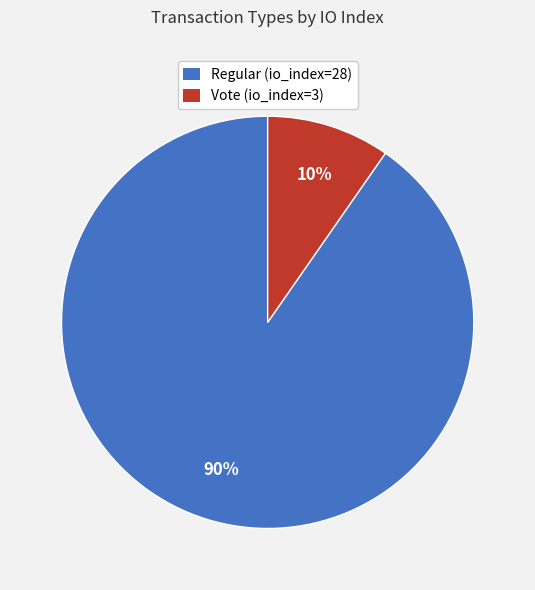

Is the sum of Vote (io_index=3) and Regular (io_index=28) greater than half?

Yes